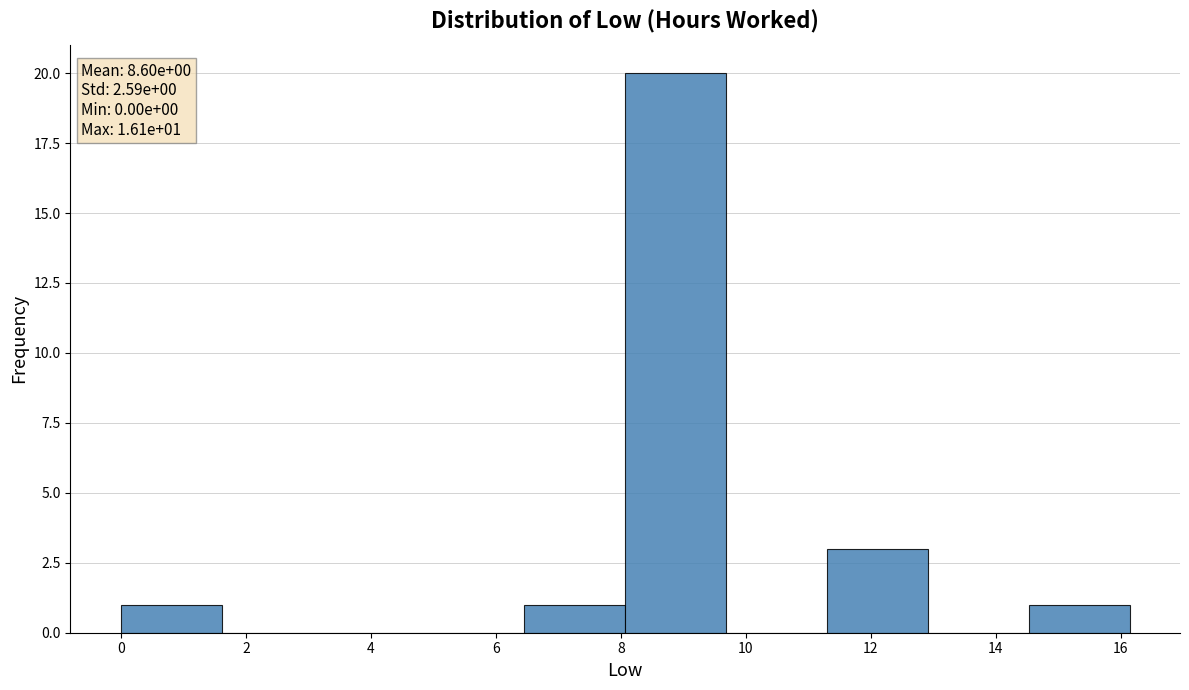

Over which range of the x-axis is the bar tallest?

8.0 to 9.6